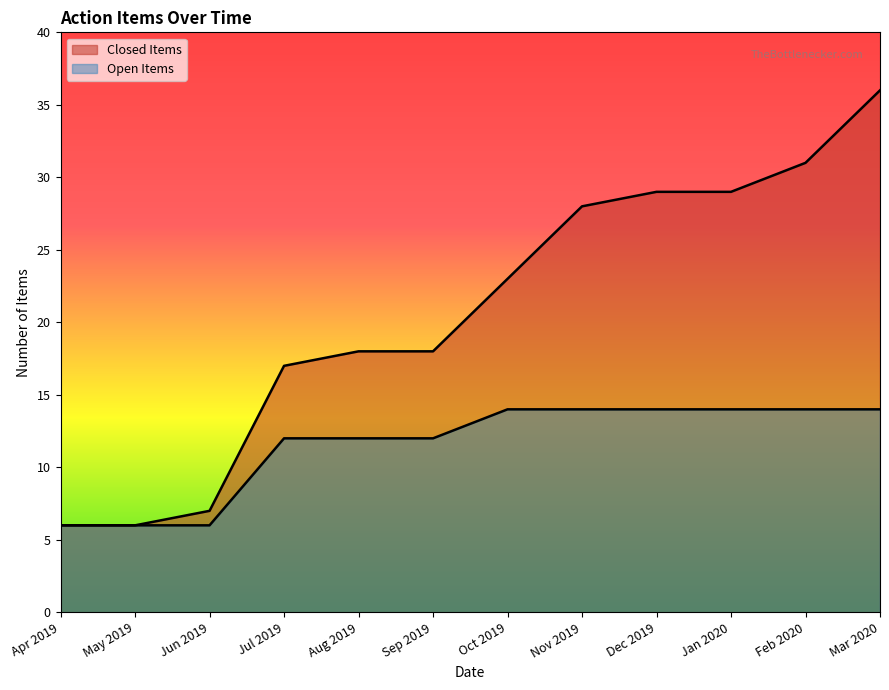

The value at 2019-07-12 is 18. True or false?

False